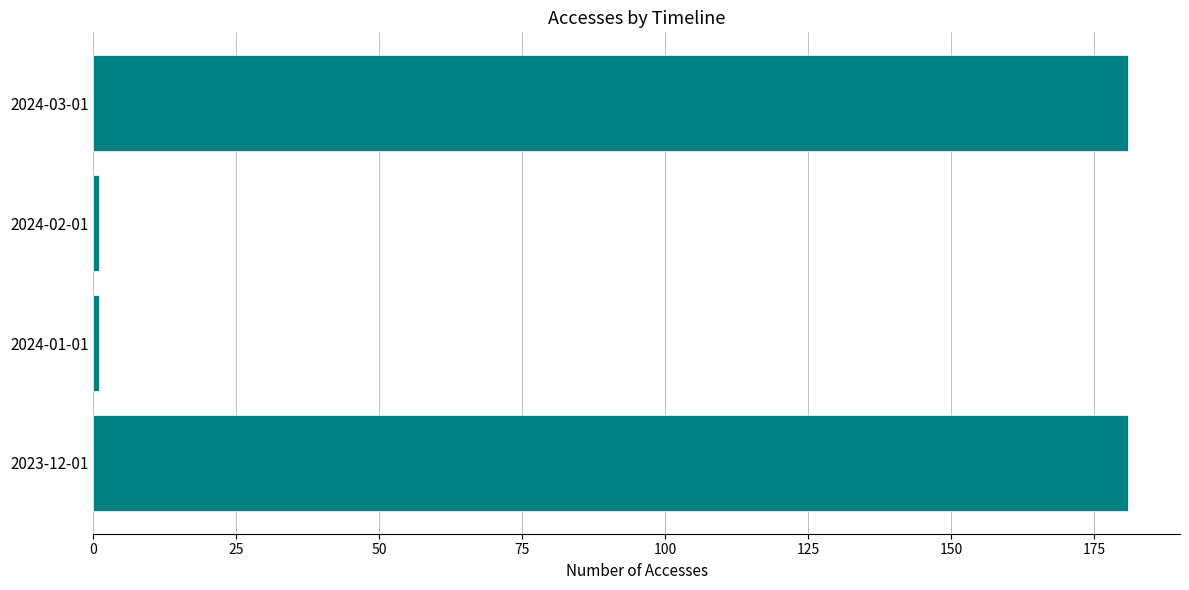

The value at 2023-12-01 is 181. True or false?

True